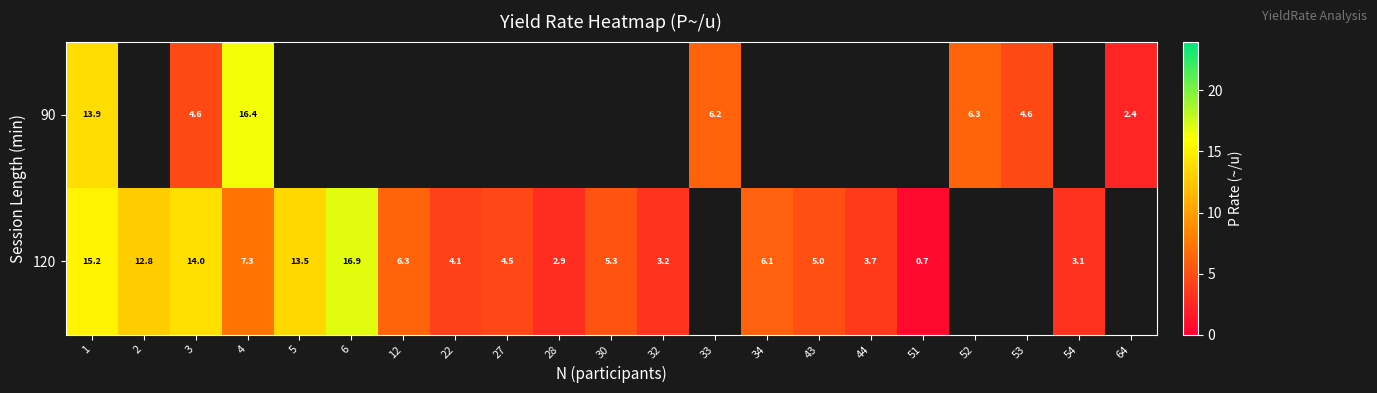

Is it true that 120 equals 9.3 at 30?

False